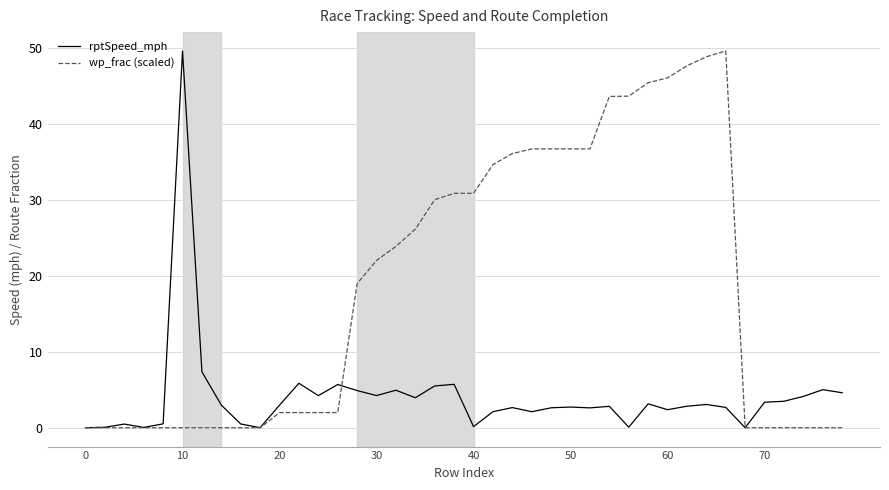

Which series has the largest total across all categories?

wp_frac (scaled)